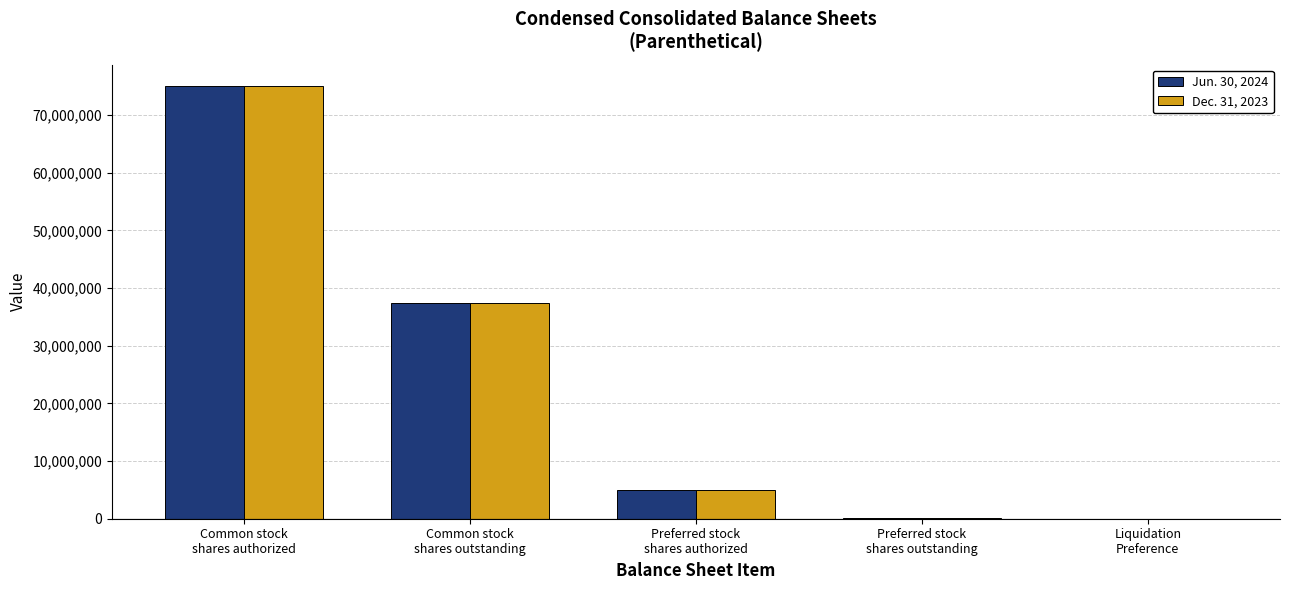

What is the greatest value displayed?

75000000